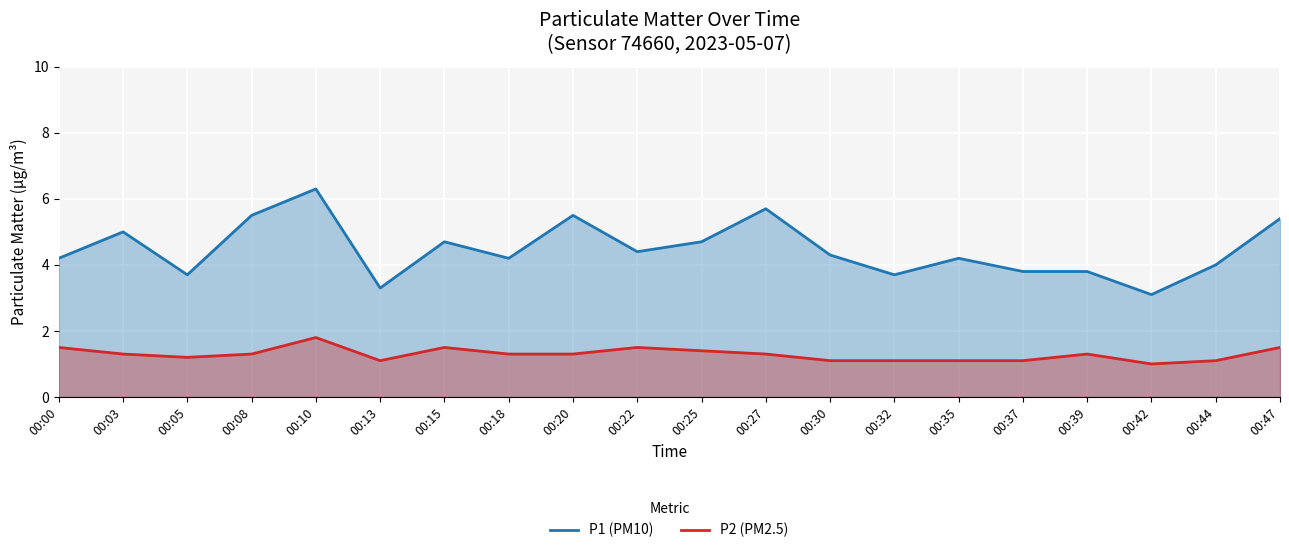

True or false: P1 (PM10) and P2 (PM2.5) cross at least once.

False